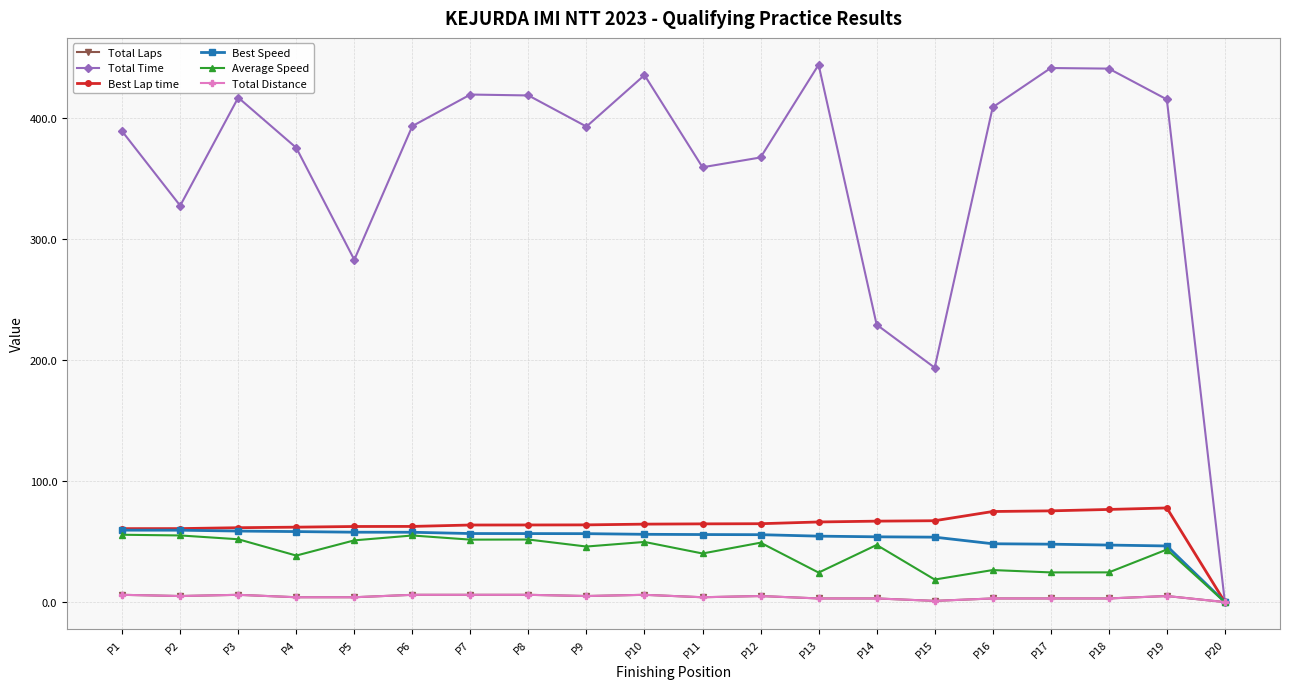

Which category has the highest value across all series?

P13